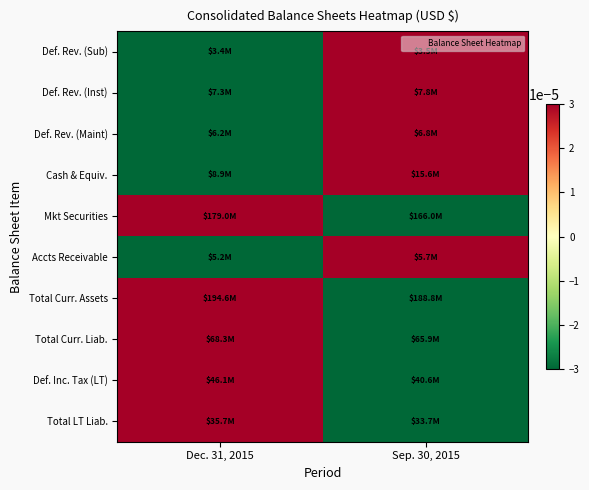

Reading left to right, transcribe all the data shown in this chart.

Def. Rev. (Sub): Dec. 31, 2015=-0.0	Sep. 30, 2015=0.0
Def. Rev. (Inst): Dec. 31, 2015=-0.0	Sep. 30, 2015=0.0
Def. Rev. (Maint): Dec. 31, 2015=-0.0	Sep. 30, 2015=0.0
Cash & Equiv.: Dec. 31, 2015=-0.0	Sep. 30, 2015=0.0
Mkt Securities: Dec. 31, 2015=0.0	Sep. 30, 2015=-0.0
Accts Receivable: Dec. 31, 2015=-0.0	Sep. 30, 2015=0.0
Total Curr. Assets: Dec. 31, 2015=0.0	Sep. 30, 2015=-0.0
Total Curr. Liab.: Dec. 31, 2015=0.0	Sep. 30, 2015=-0.0
Def. Inc. Tax (LT): Dec. 31, 2015=0.0	Sep. 30, 2015=-0.0
Total LT Liab.: Dec. 31, 2015=0.0	Sep. 30, 2015=-0.0